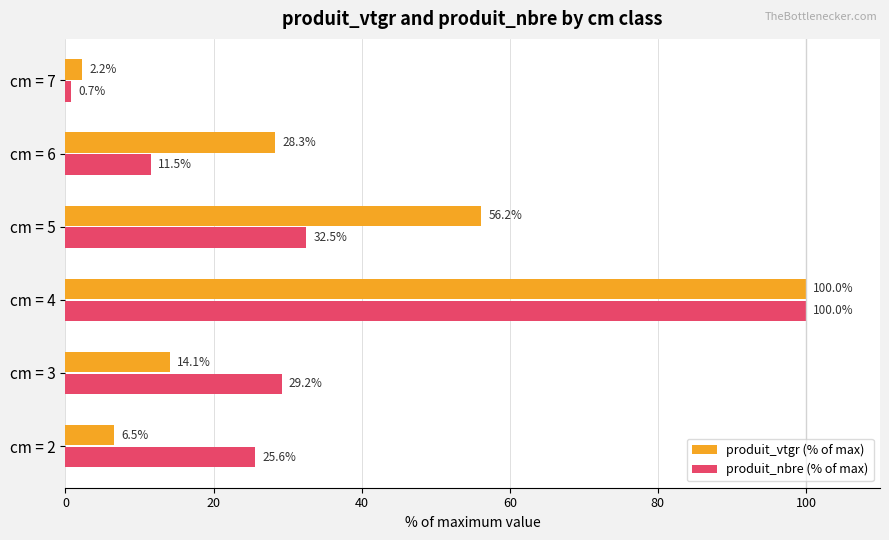

What is the average value of the produit_nbre (% of max) series?

33.3